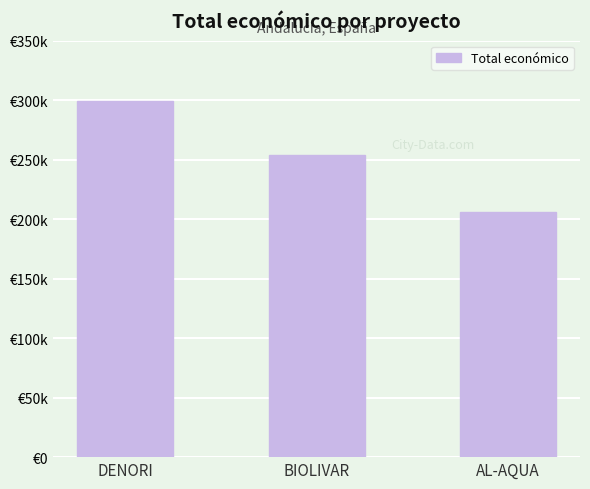

List the labels in order of value, largest first.

DENORI, BIOLIVAR, AL-AQUA